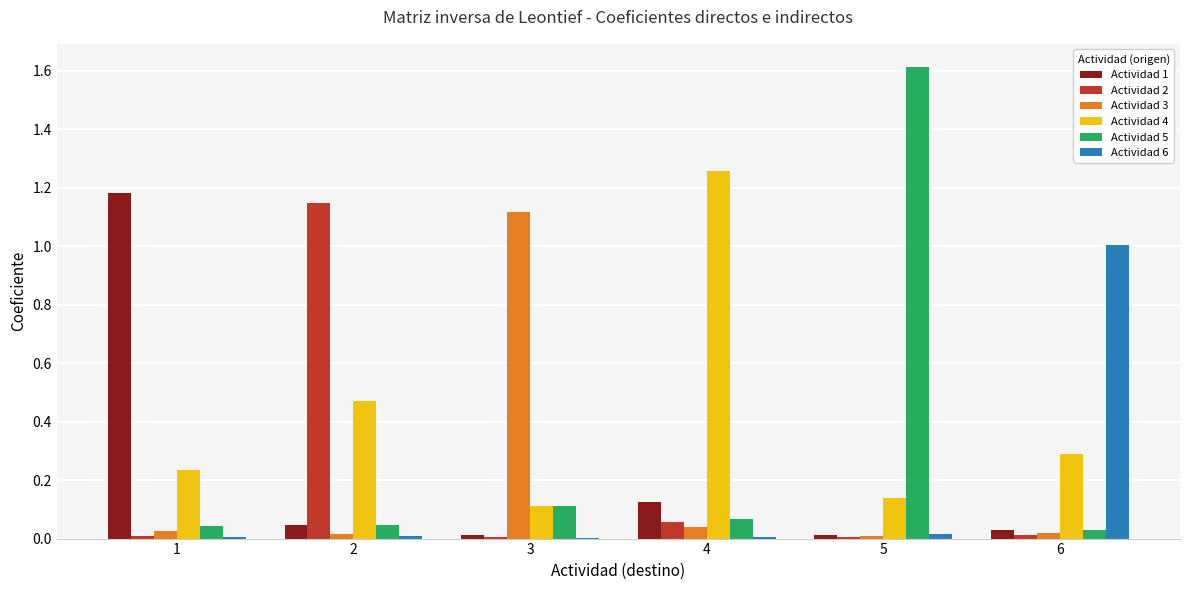

Which series has the largest total across all categories?

Actividad 4